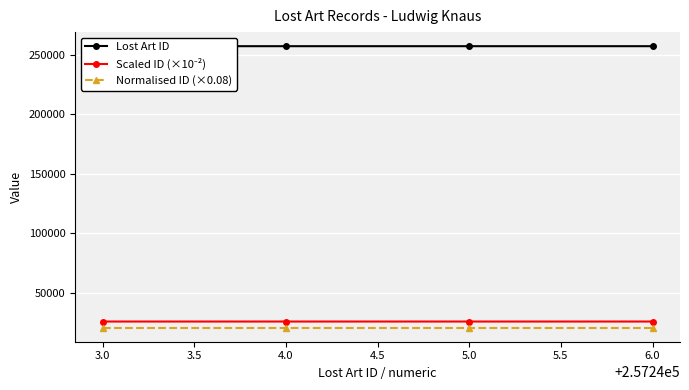

True or false: Normalised ID (×0.08) has more than 2 interior local peaks.

False